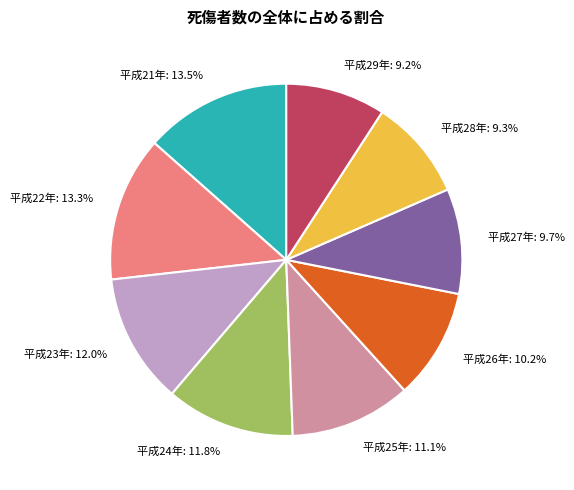

Combined, do 平成23年 and 平成25年 account for over 50%?

No